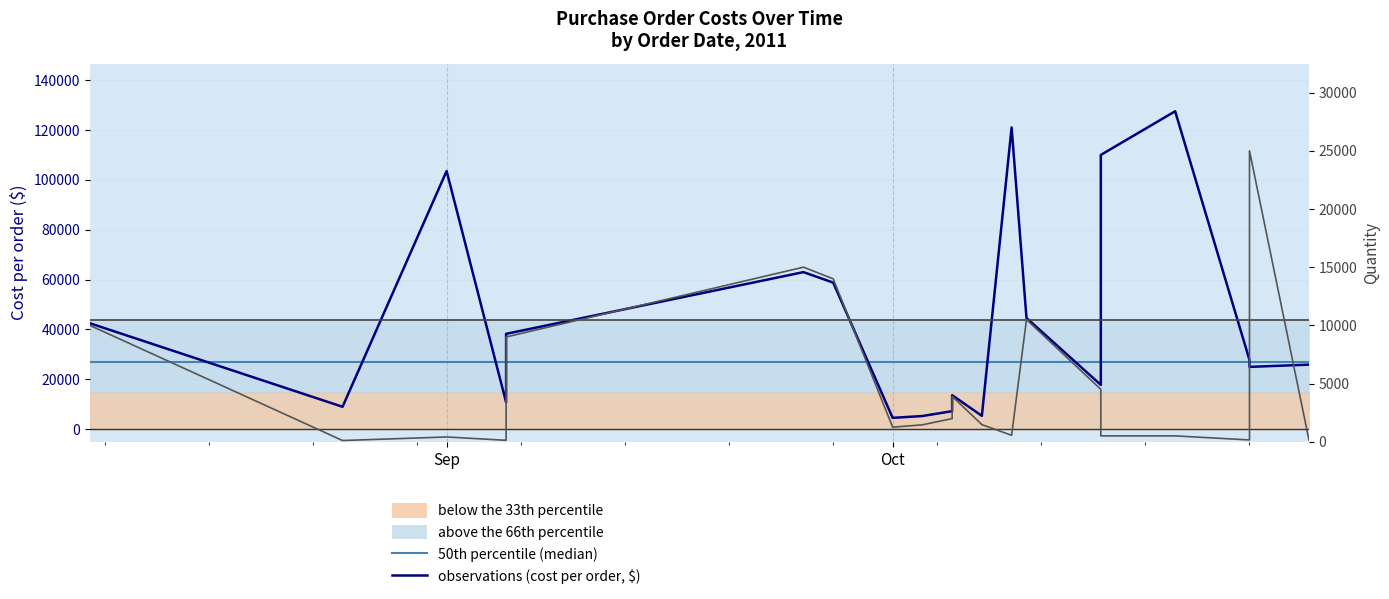

Does the chart display data point markers on the line(s)?

No